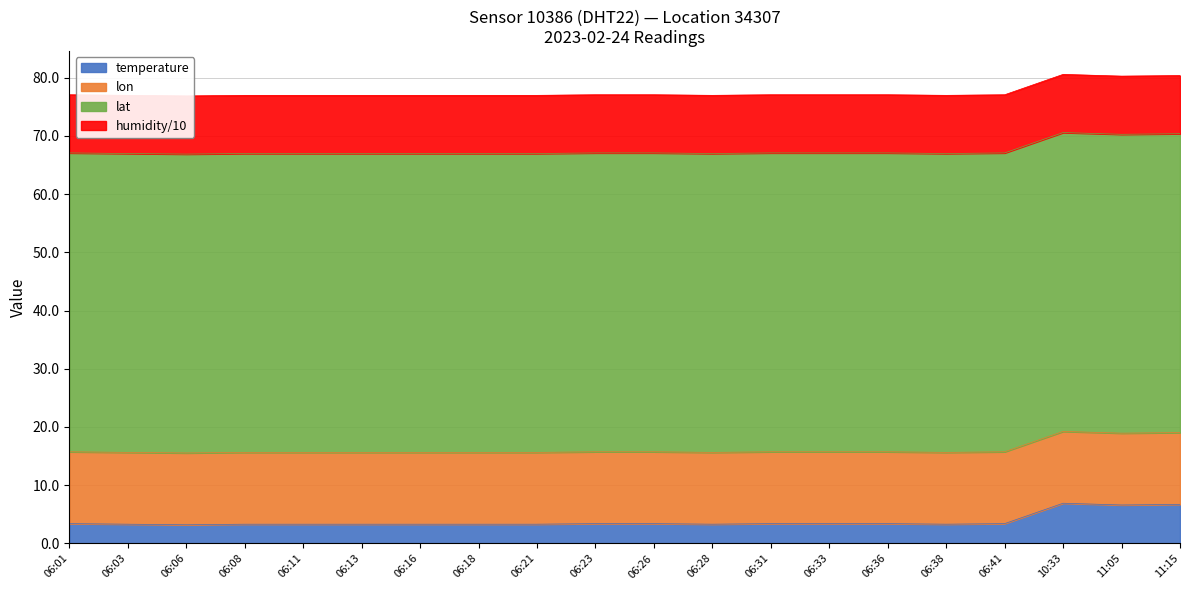

True or false: humidity has more than 0 interior local peaks.

False